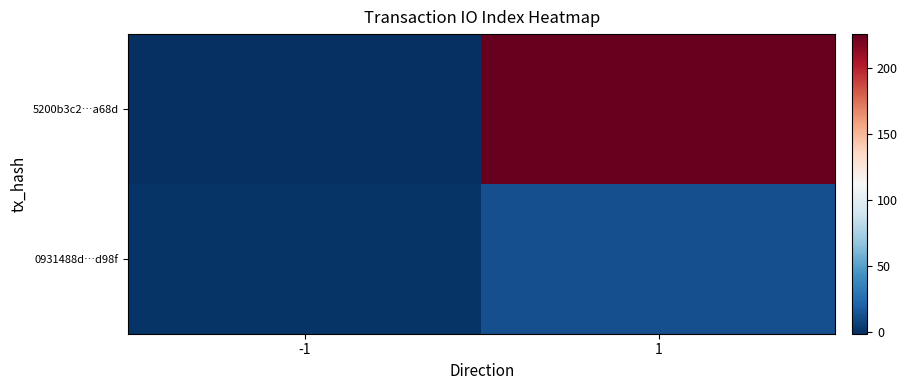

List the series in order of their overall mean, lowest first.

0931488d…d98f, 5200b3c2…a68d